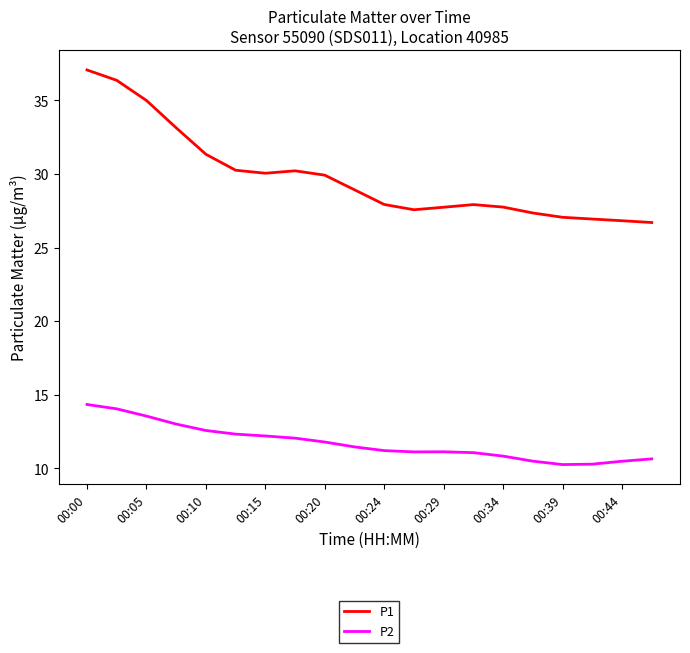

True or false: P1 and P2 intersect in this chart.

False